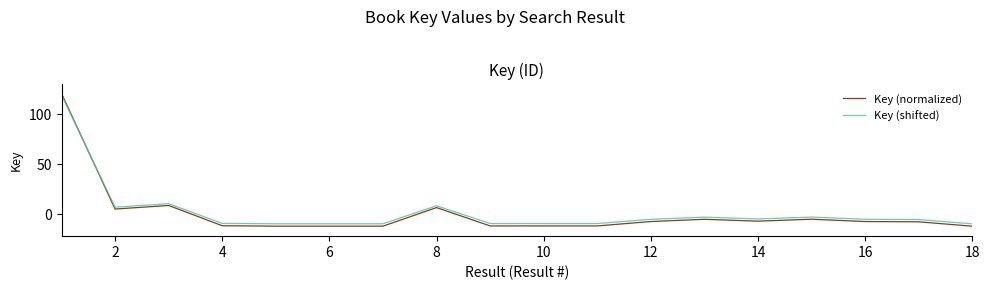

Which series has the largest range (max minus min)?

Key (normalized)